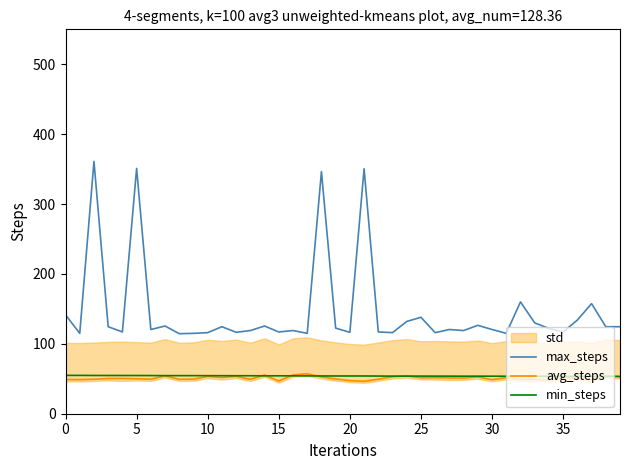

Which series has the widest spread of values?

max_steps